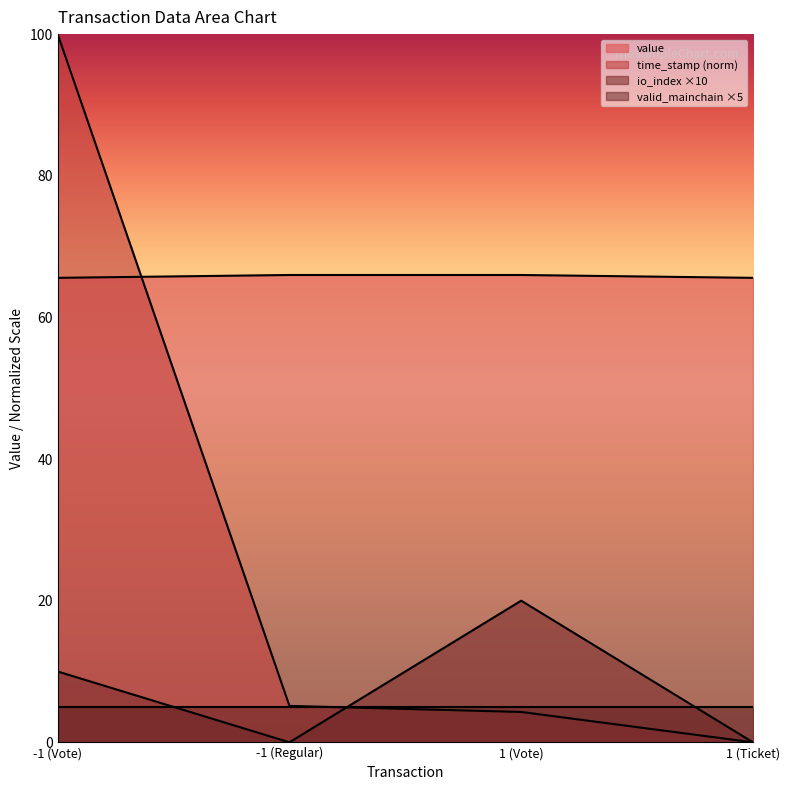

Is it true that io_index equals 13.3 at -1 (Regular)?

False